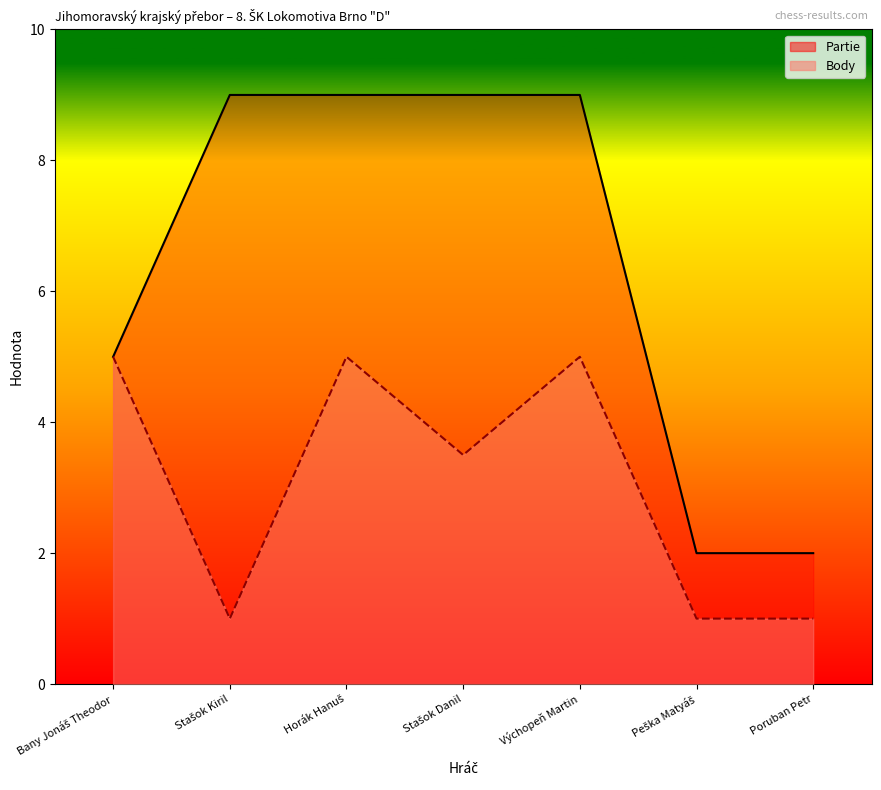

Rank the series by their average value, from lowest to highest.

Body, Partie